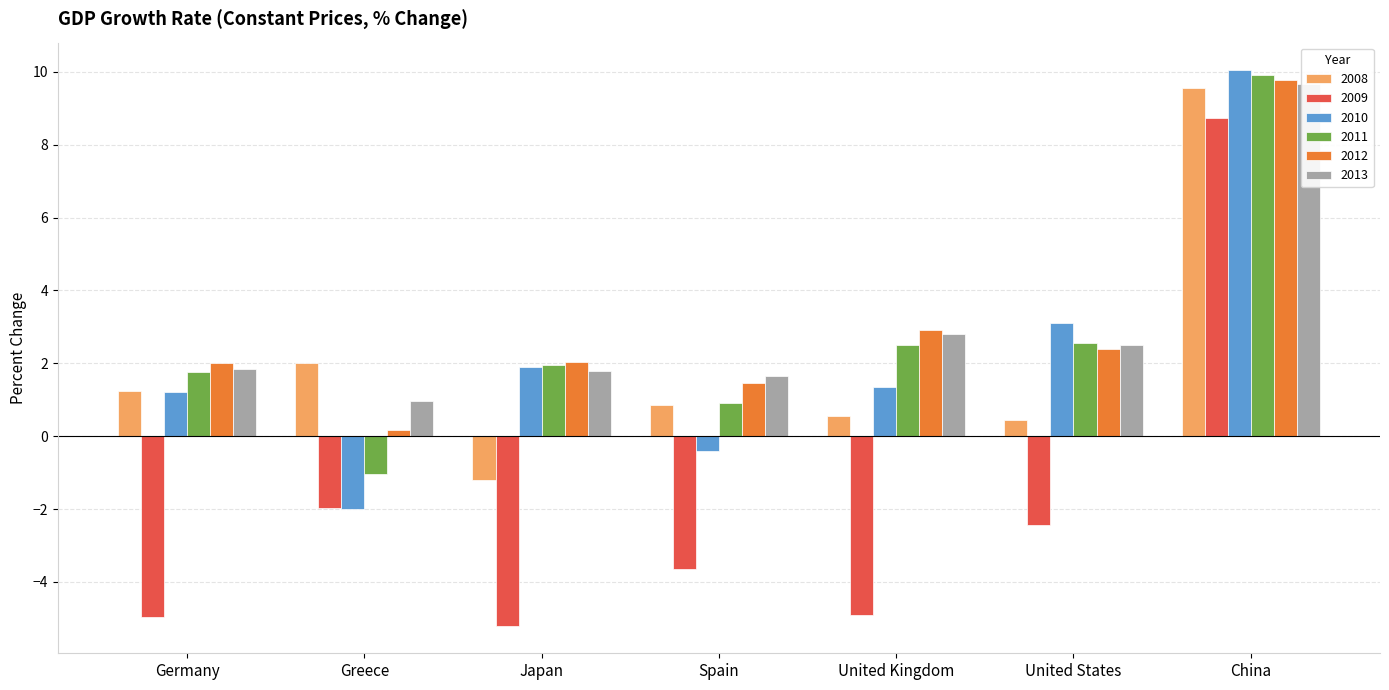

Reading left to right, transcribe all the data shown in this chart.

2008: 1.2	2.0	-1.2	0.9	0.5	0.4	9.6
2009: -5.0	-2.0	-5.2	-3.6	-4.9	-2.4	8.7
2010: 1.2	-2.0	1.9	-0.4	1.3	3.1	10.0
2011: 1.7	-1.1	2.0	0.9	2.5	2.5	9.9
2012: 2.0	0.2	2.0	1.5	2.9	2.4	9.8
2013: 1.8	1.0	1.8	1.6	2.8	2.5	9.7